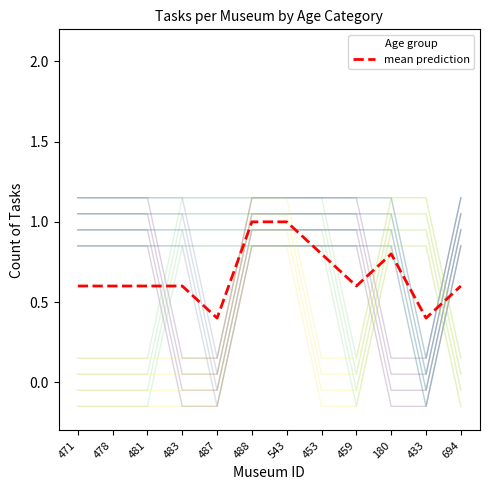

Count the number of data series in this chart.

1